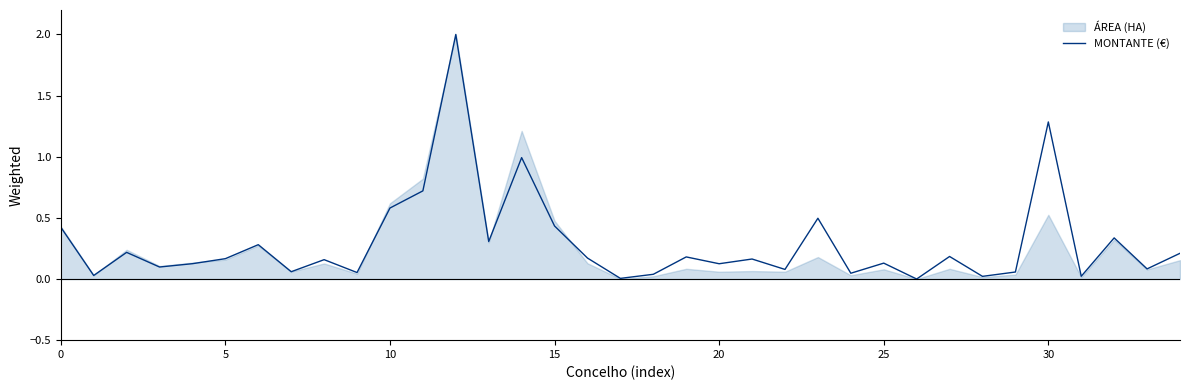

How many points are lower than both their immediate neighbors (excluding endpoints)?

13